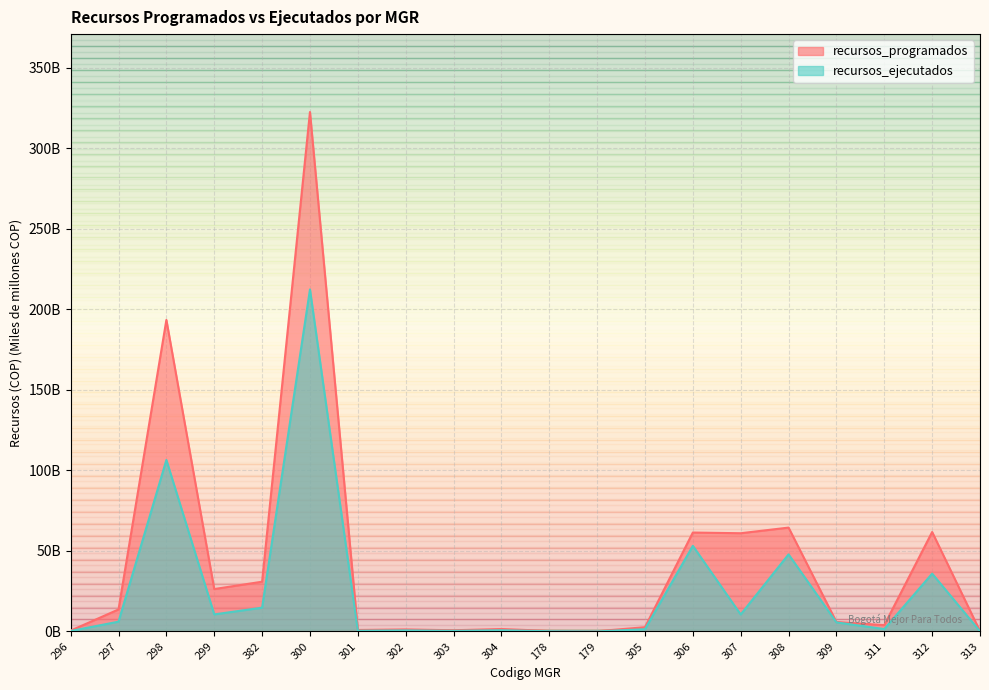

What is the sum of all recursos_programados values?

853.1